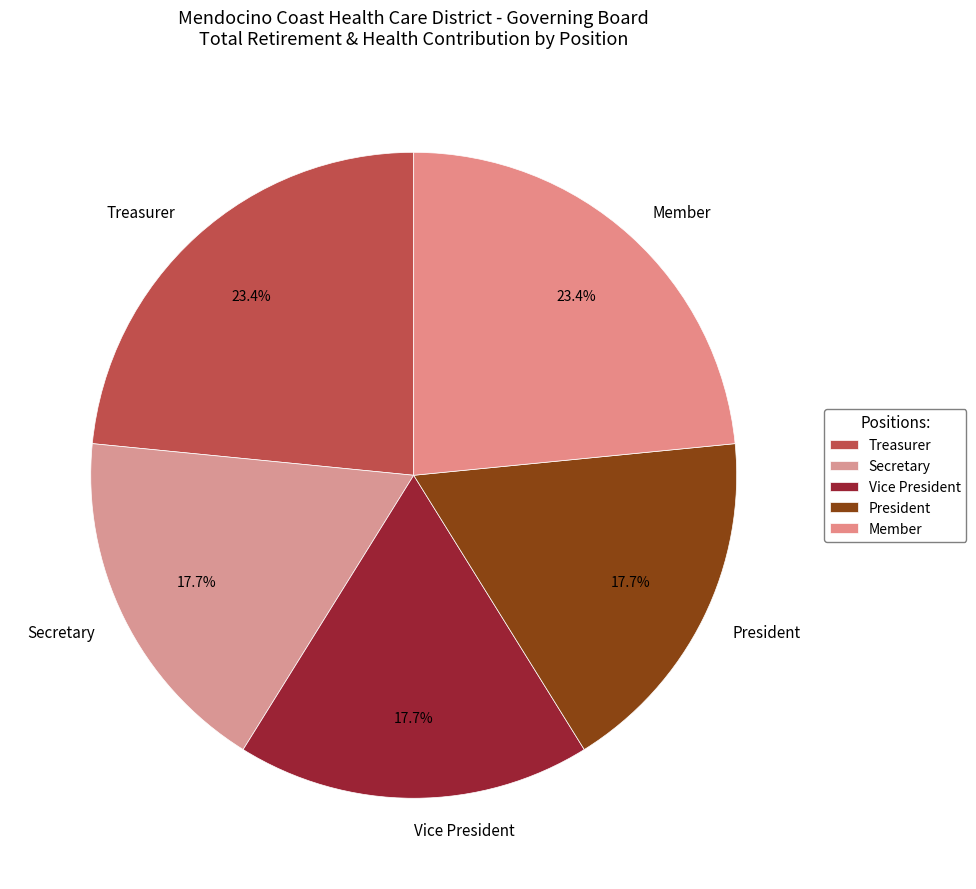

To the nearest percent, what percentage of the pie is Vice President?

18%